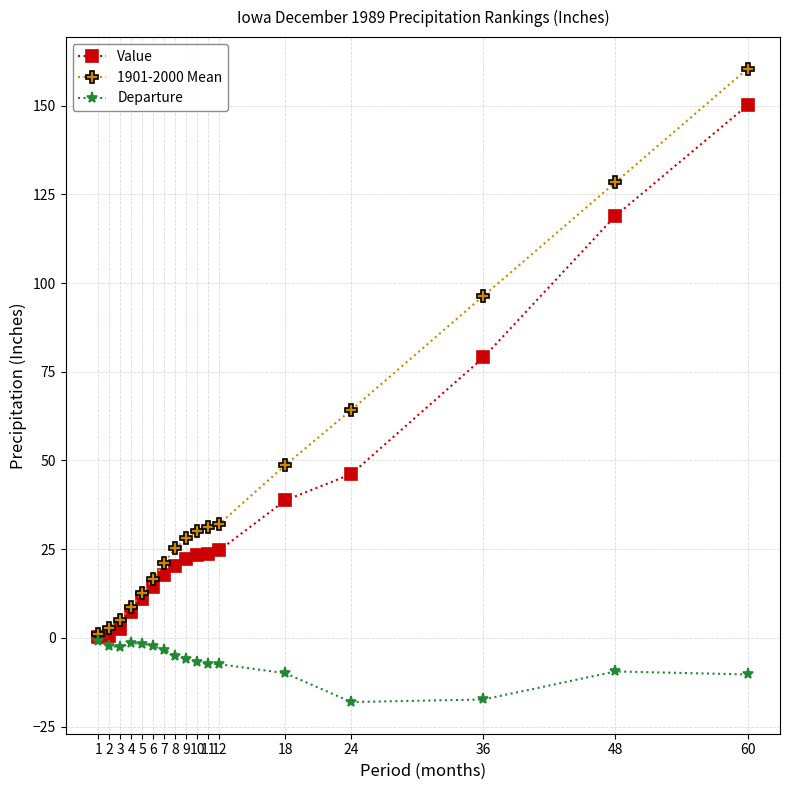

Which series has the largest range (max minus min)?

1901-2000 Mean